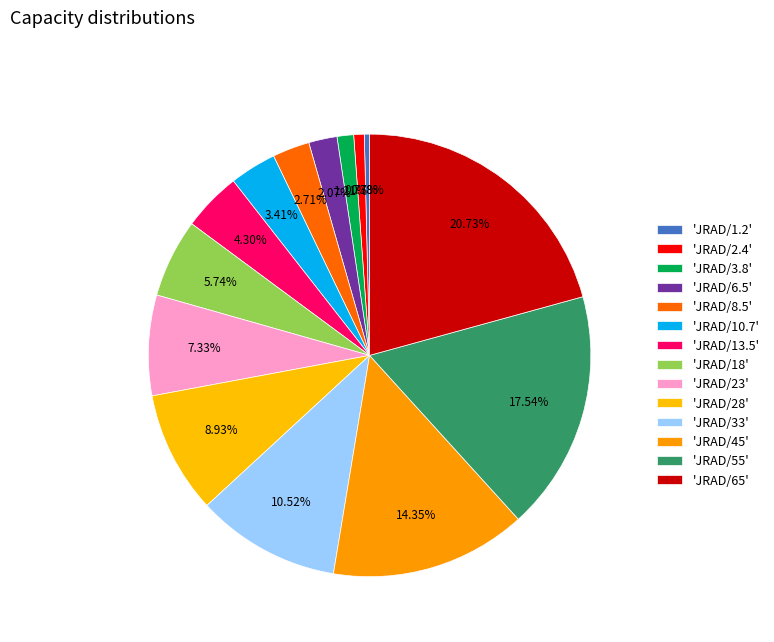

How many segments does this pie chart have?

14